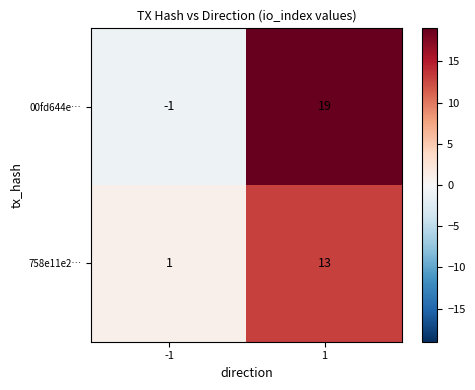

How many categories are shown in the chart?

2